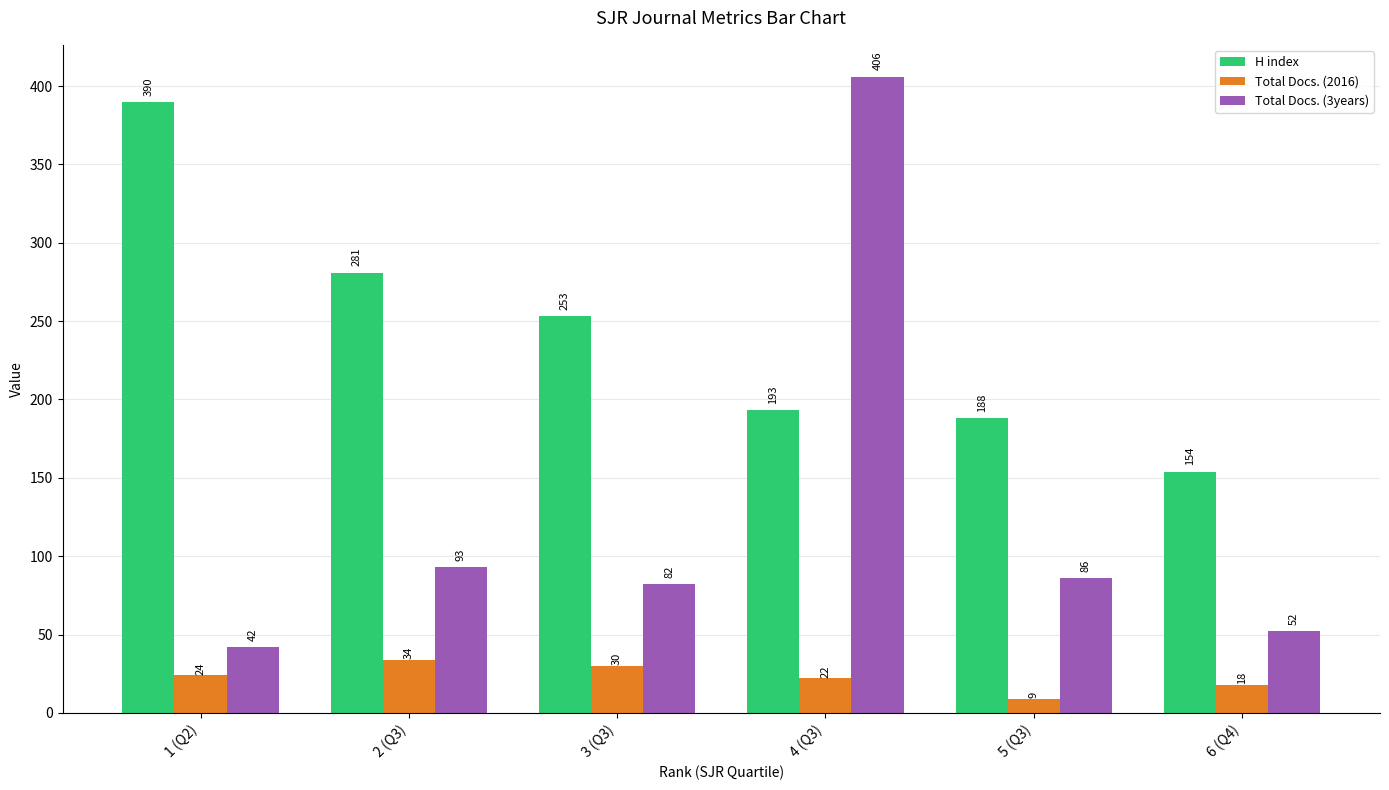

Reading left to right, what are all the values shown in this chart?

H index: 1 (Q2)=390	2 (Q3)=281	3 (Q3)=253	4 (Q3)=193	5 (Q3)=188	6 (Q4)=154
Total Docs. (2016): 1 (Q2)=24	2 (Q3)=34	3 (Q3)=30	4 (Q3)=22	5 (Q3)=9	6 (Q4)=18
Total Docs. (3years): 1 (Q2)=42	2 (Q3)=93	3 (Q3)=82	4 (Q3)=406	5 (Q3)=86	6 (Q4)=52